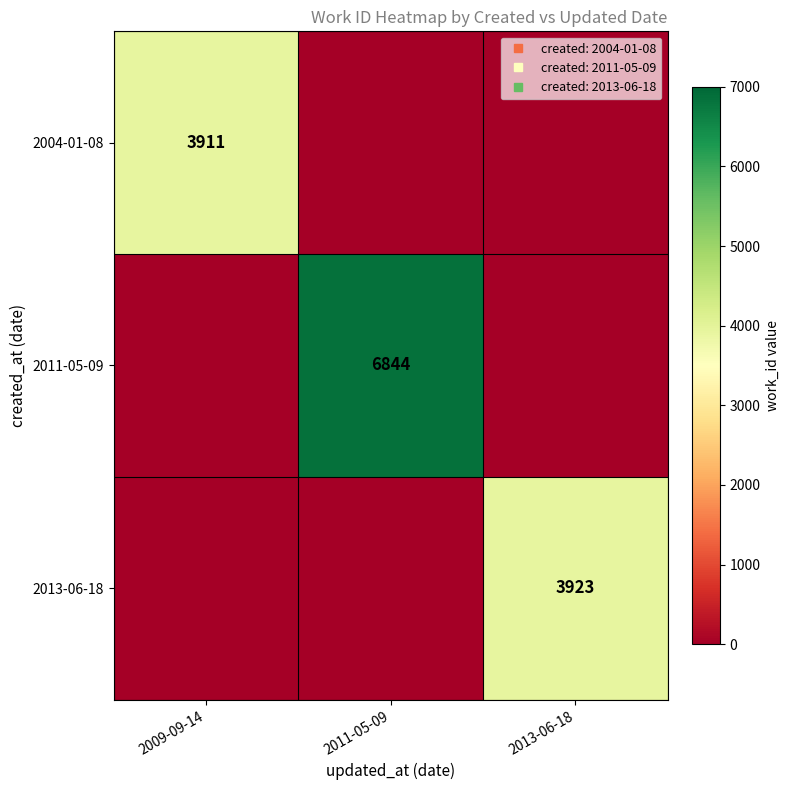

At which category does the chart reach its minimum across all series?

2011-05-09